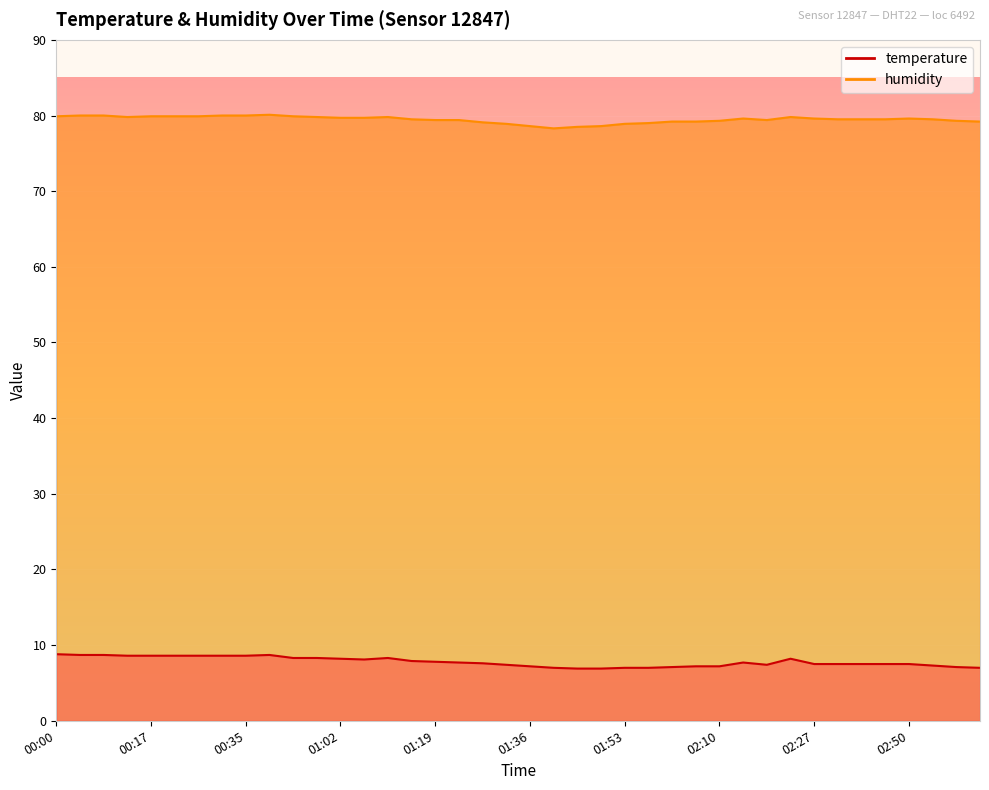

Which series has the widest spread of values?

temperature